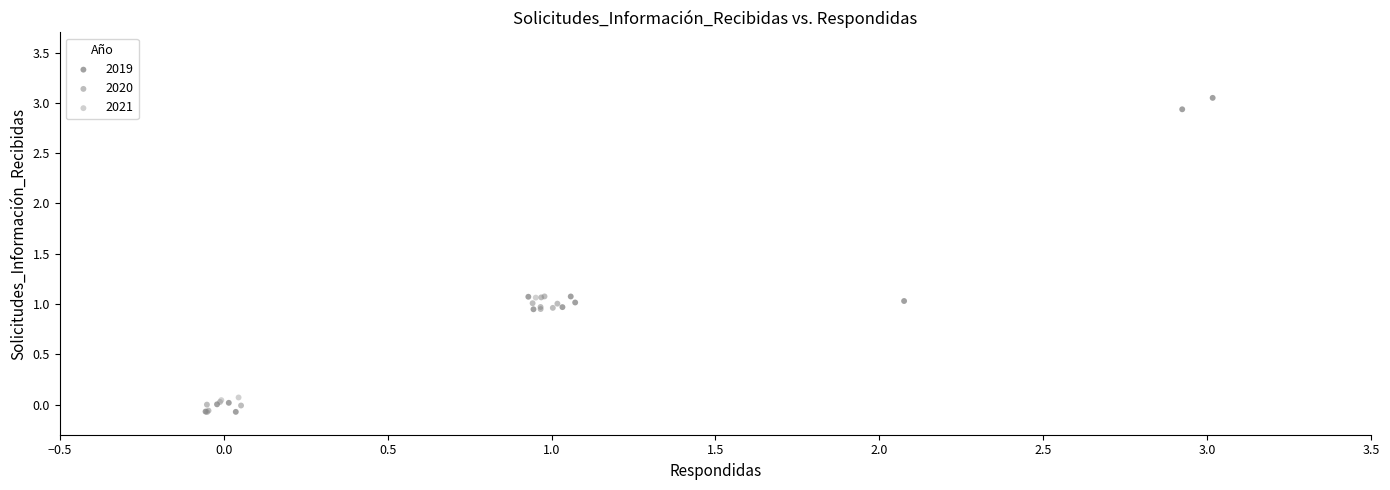

What are all the series names shown in the legend?

2019, 2020, 2021